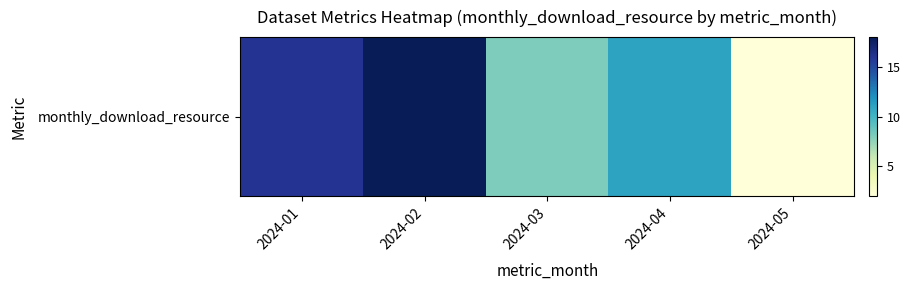

At which category does the chart reach its minimum across all series?

2024-05